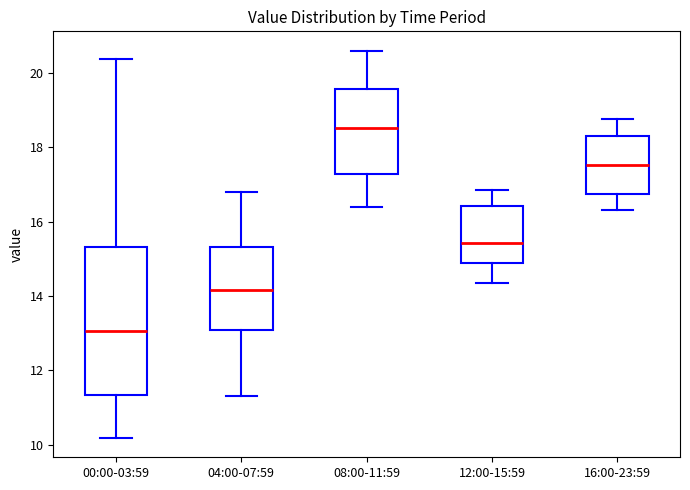

Which box is the tallest, from its lower edge to its upper edge?

00:00-03:59